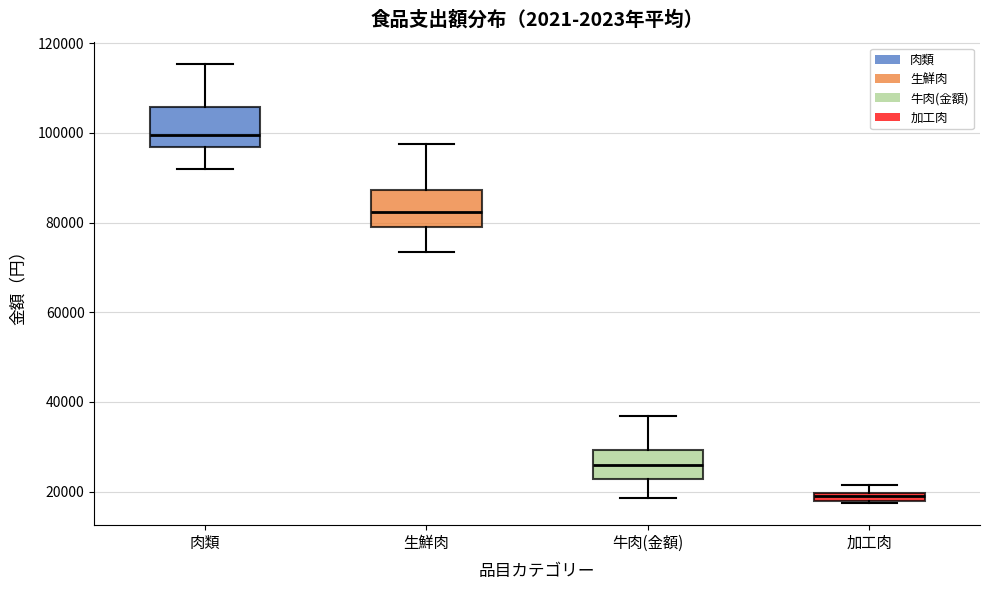

Which box's median line is the lowest?

加工肉